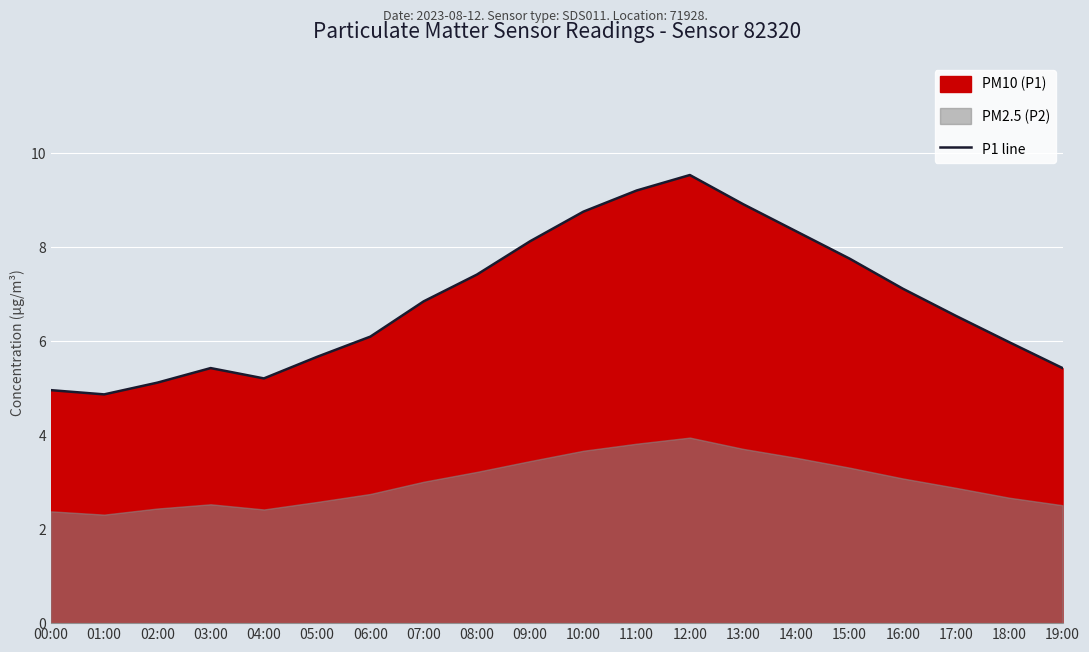

The value at 01:00 is 2.2. True or false?

False